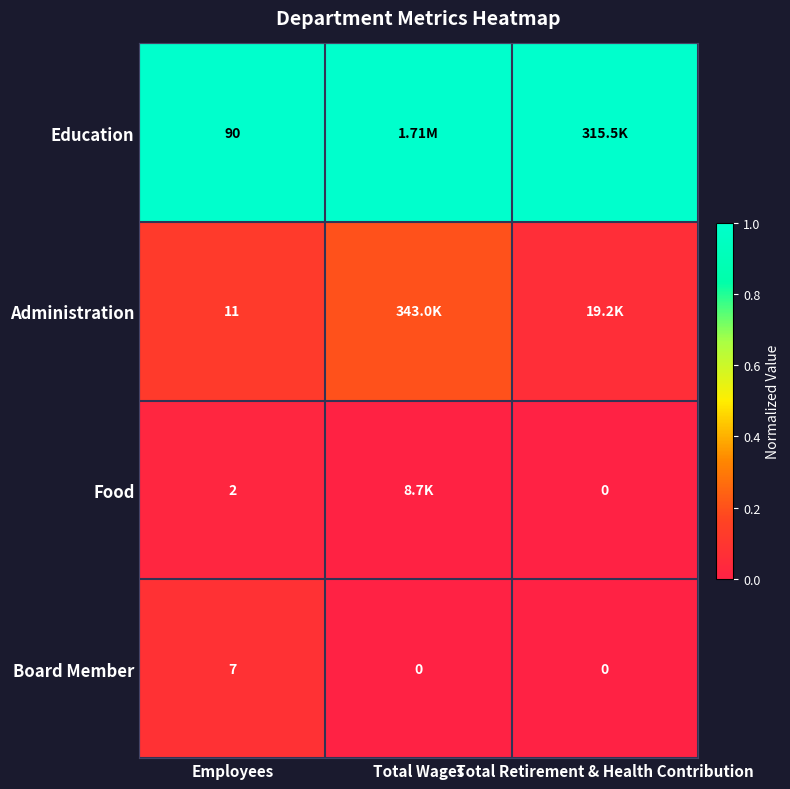

At how many categories does at least one series exceed 0?

3